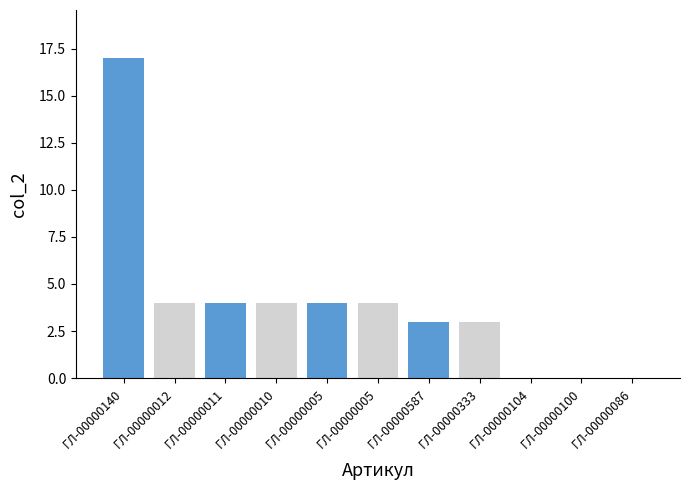

What is the average value?

4